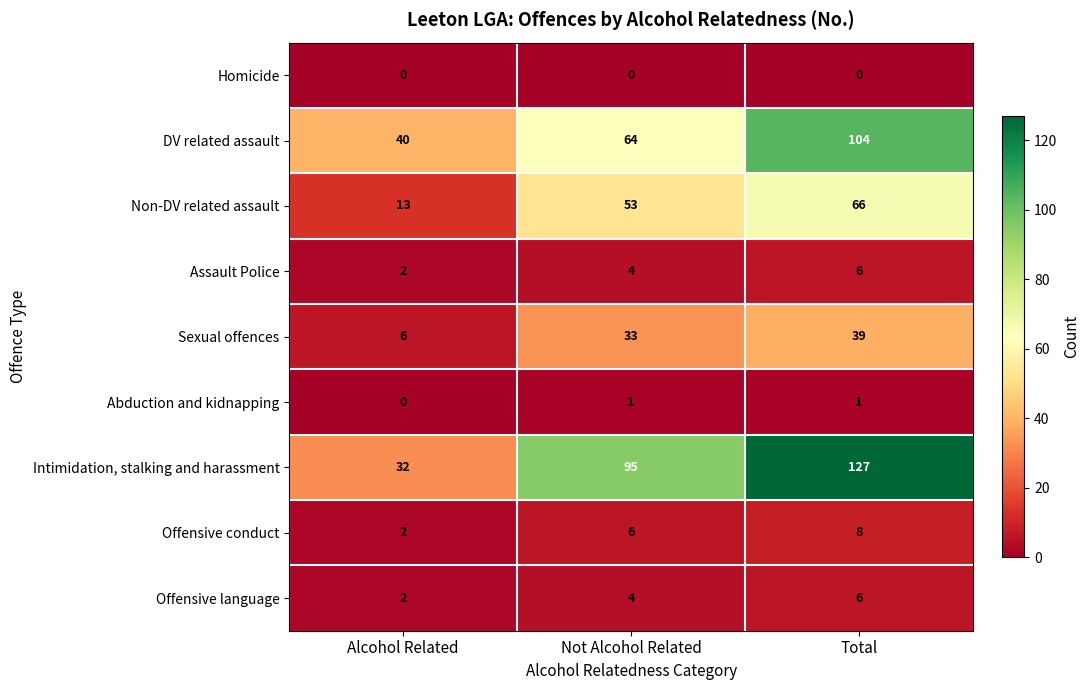

Is the value of Non-DV related assault at Not Alcohol Related greater than the value of DV related assault at Total?

No